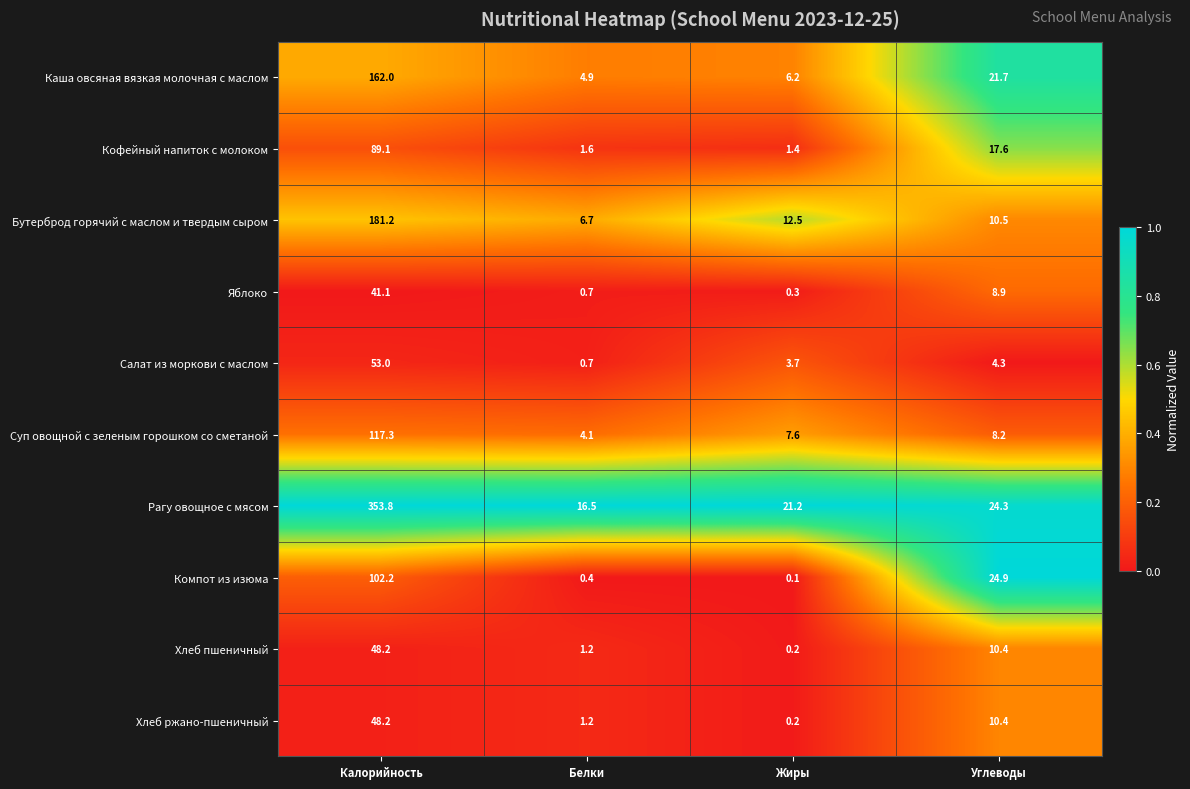

How many values in the Суп овощной с зеленым горошком со сметаной series are below 8?

2